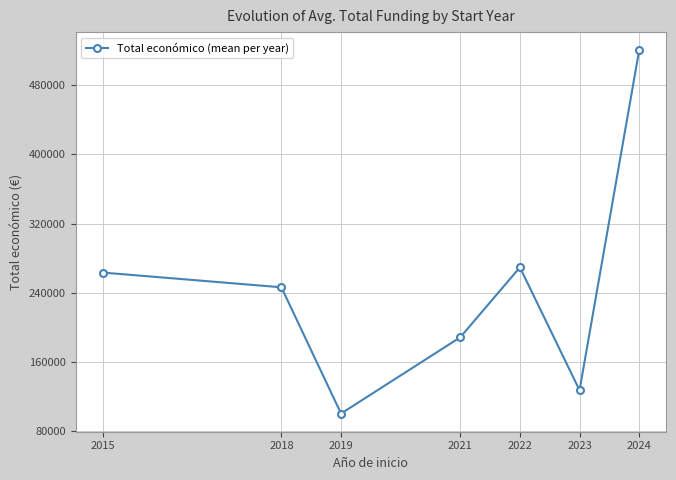

Where is the first local minimum?

2019